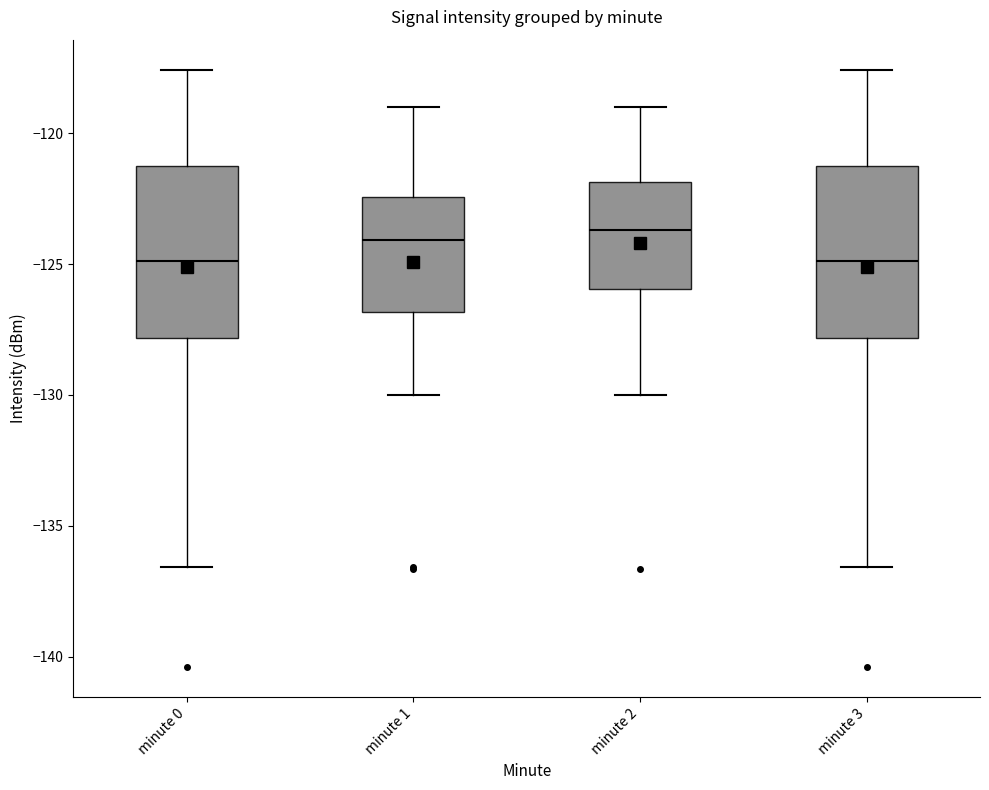

Reading left to right, read every box against the y-axis: the position of its median line, the range the box covers, and the ends of its whiskers. The values are not printed on the chart, so give them approximately, as read against the axis.

minute 0: median -125.0, box -128.0 to -121.0, whiskers -136.5 to -117.5
minute 1: median -124.0, box -127.0 to -122.5, whiskers -130.0 to -119.0
minute 2: median -123.5, box -126.0 to -122.0, whiskers -130.0 to -119.0
minute 3: median -125.0, box -128.0 to -121.0, whiskers -136.5 to -117.5